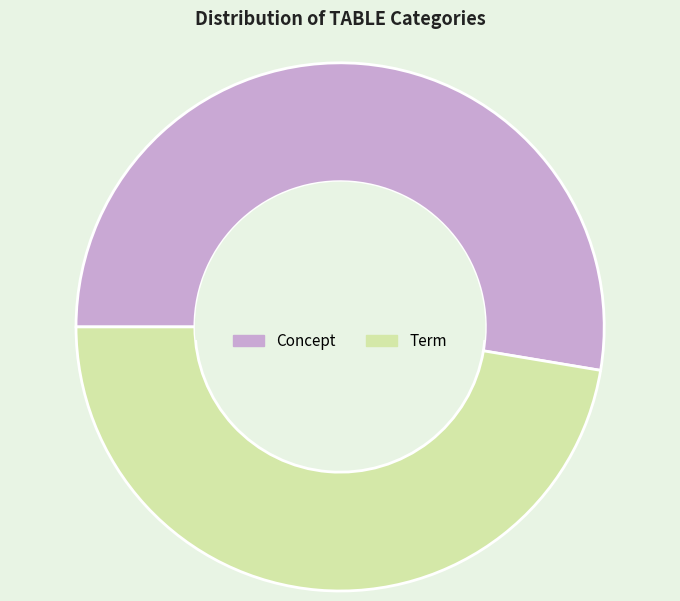

What is the ratio of the value at Concept to the value at Term?

1.1